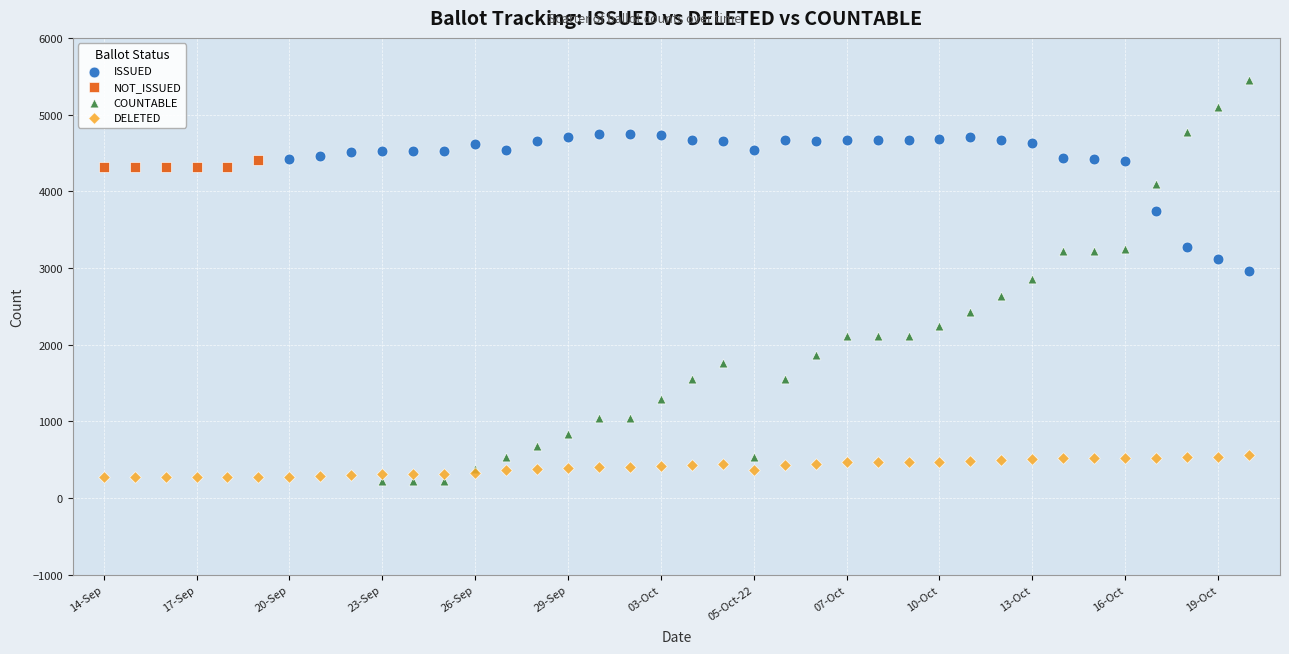

What are all the series names shown in the legend?

ISSUED, NOT_ISSUED, COUNTABLE, DELETED